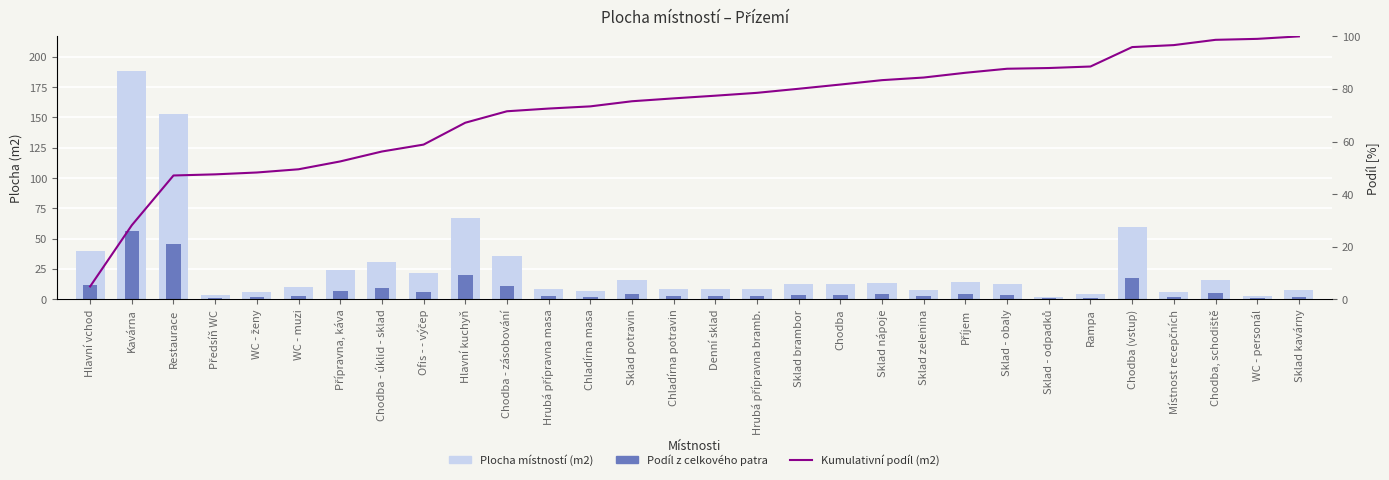

What is the difference between the highest and lowest values at Sklad potravin?

70.6